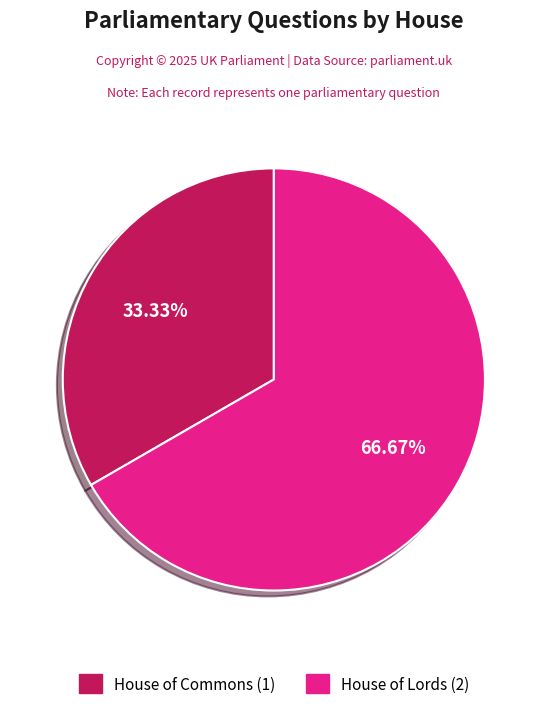

To the nearest percent, what portion does House of Lords represent?

67%